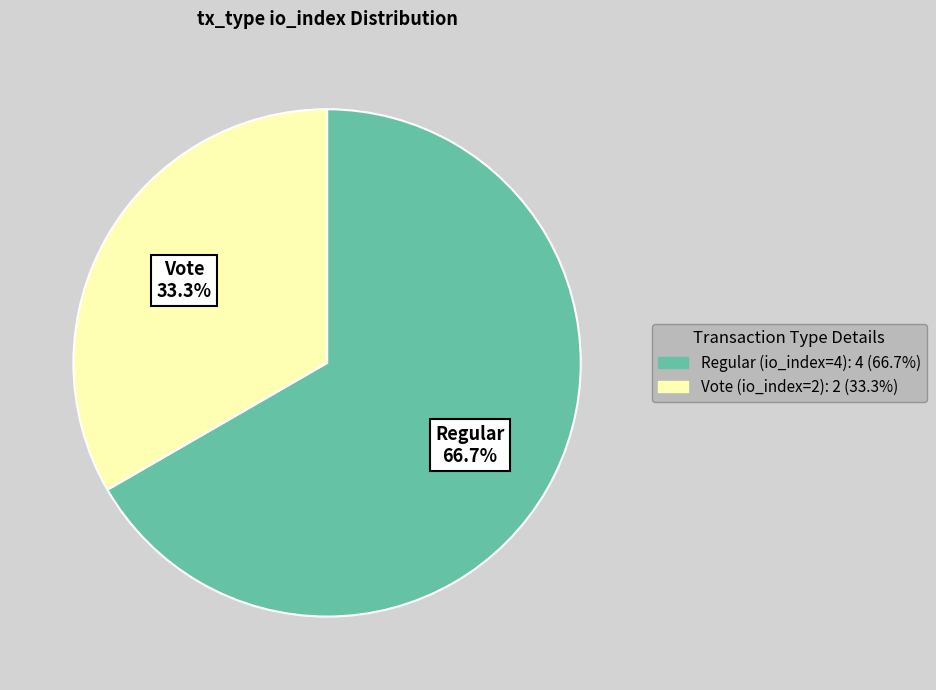

To the nearest percent, what percentage of the pie is Regular (io_index=4)?

67%